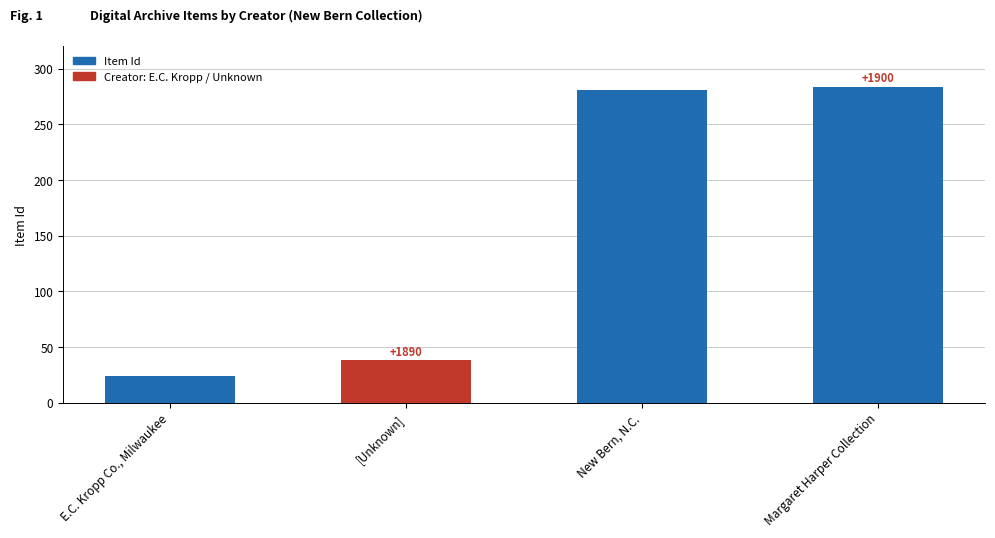

How many bars are there in total?

4